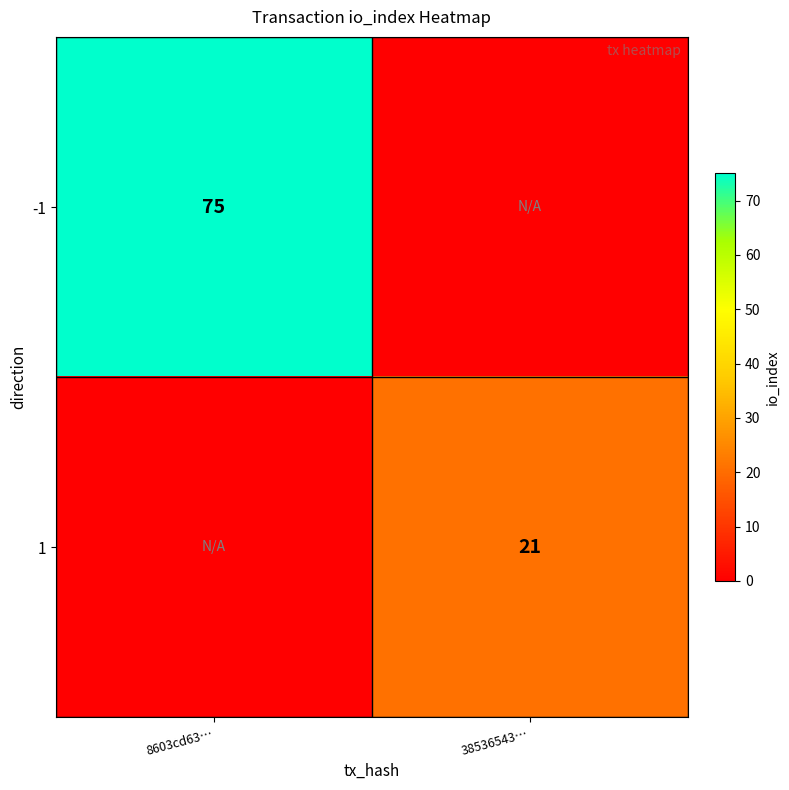

The -1 series shows 75 at 8603cd63…. True or false?

True